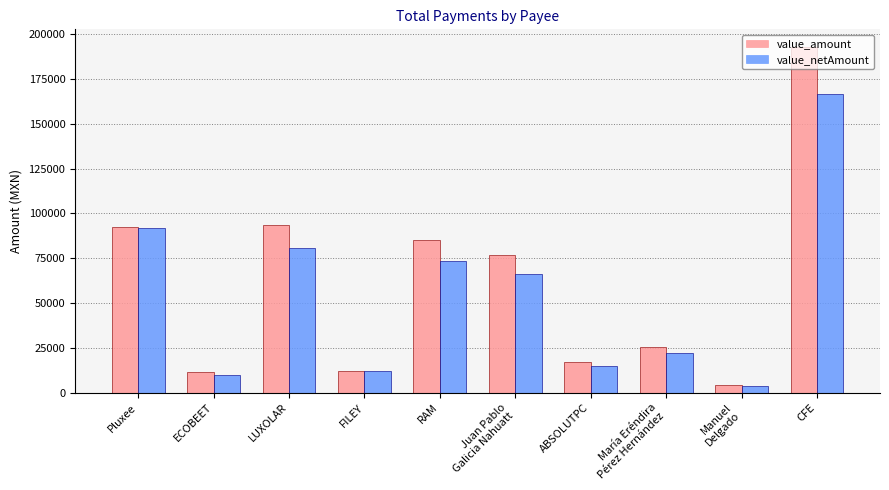

What is the maximum value shown in the chart?

193075.0